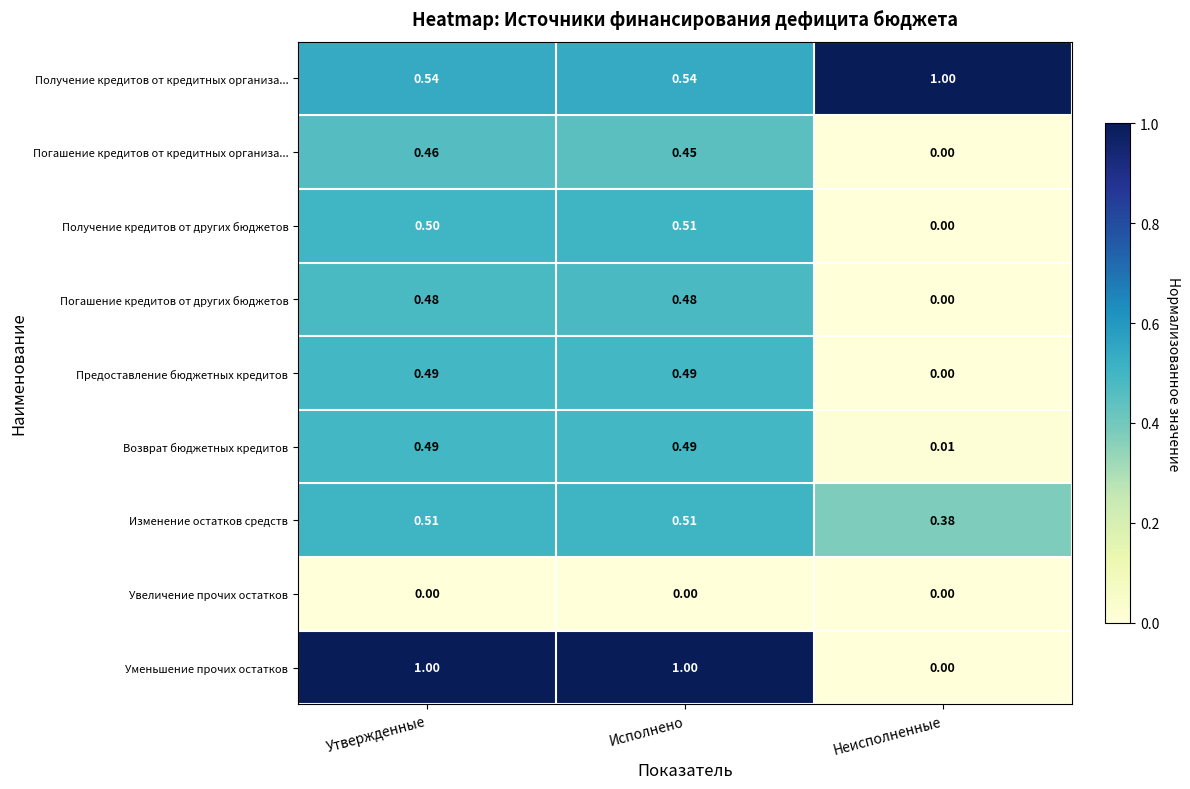

At how many categories does at least one series exceed 0?

3